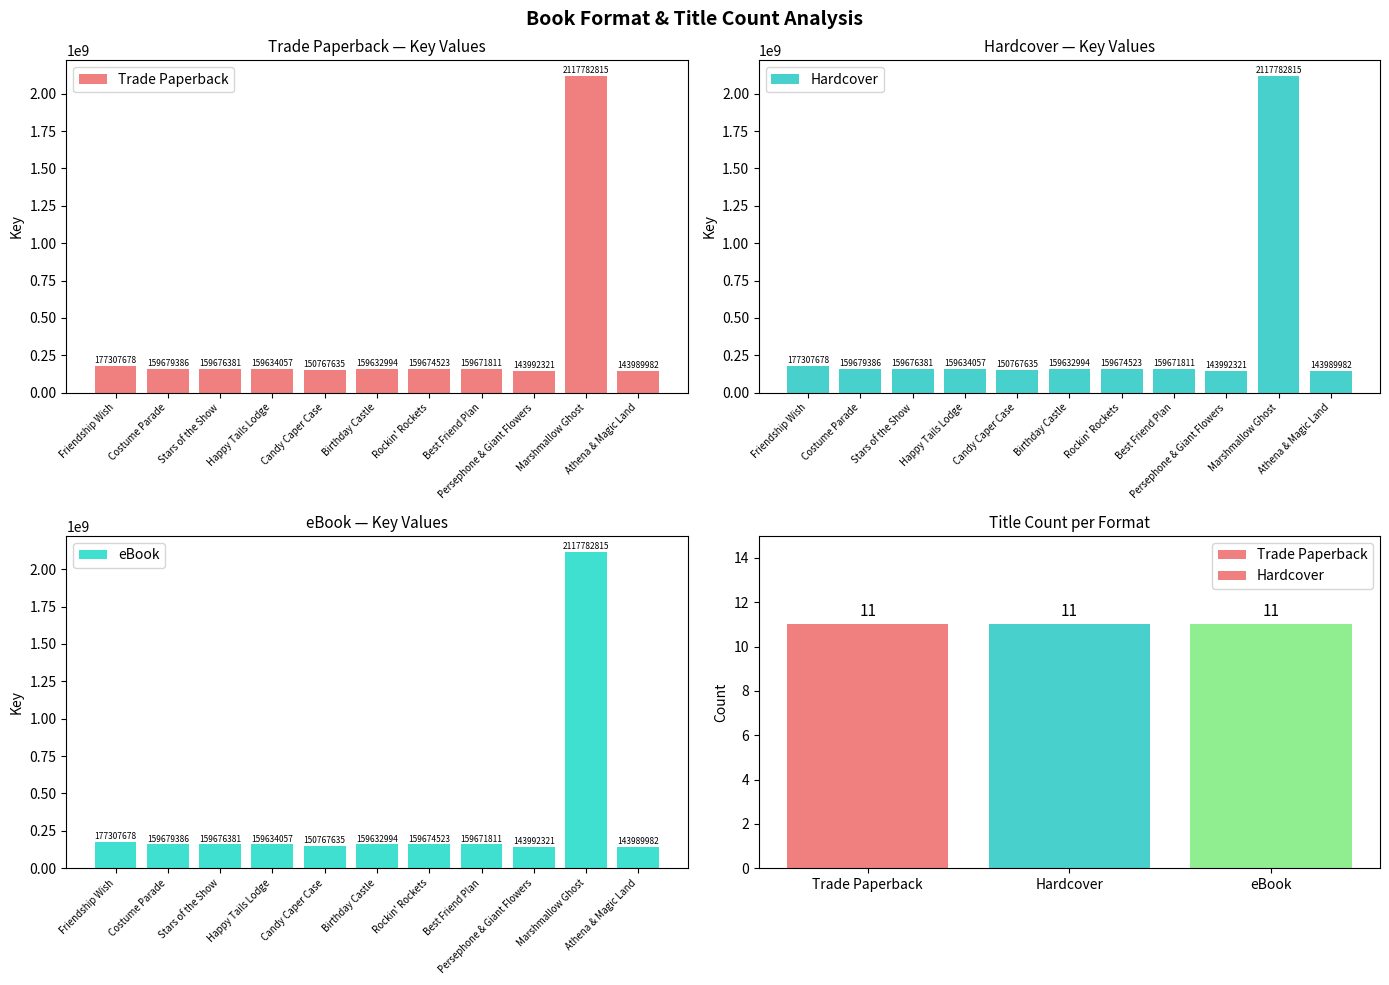

What is the total value across all series at Candy Caper Case?

452302905